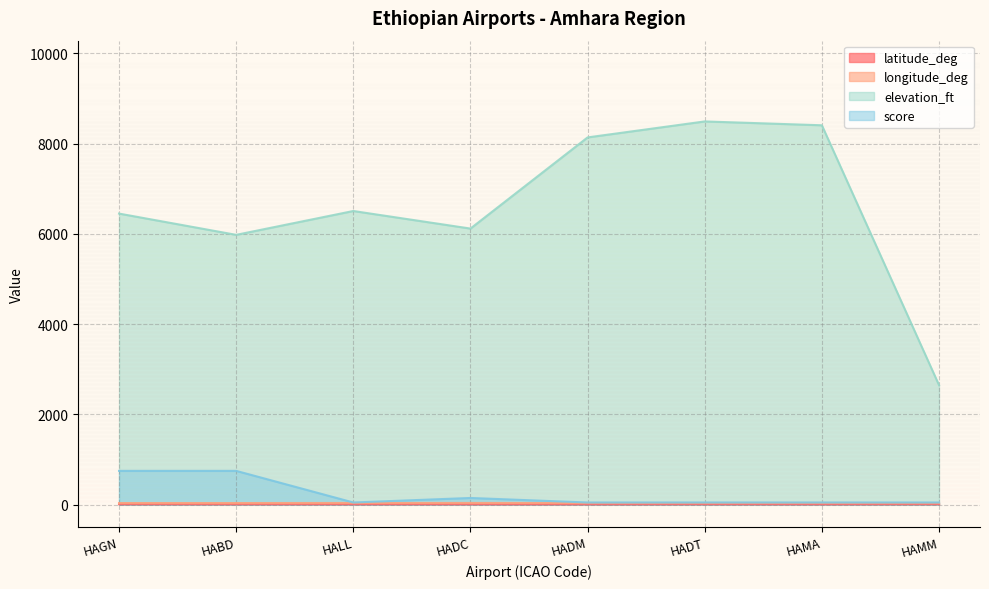

Does the chart have visible grid lines?

Yes